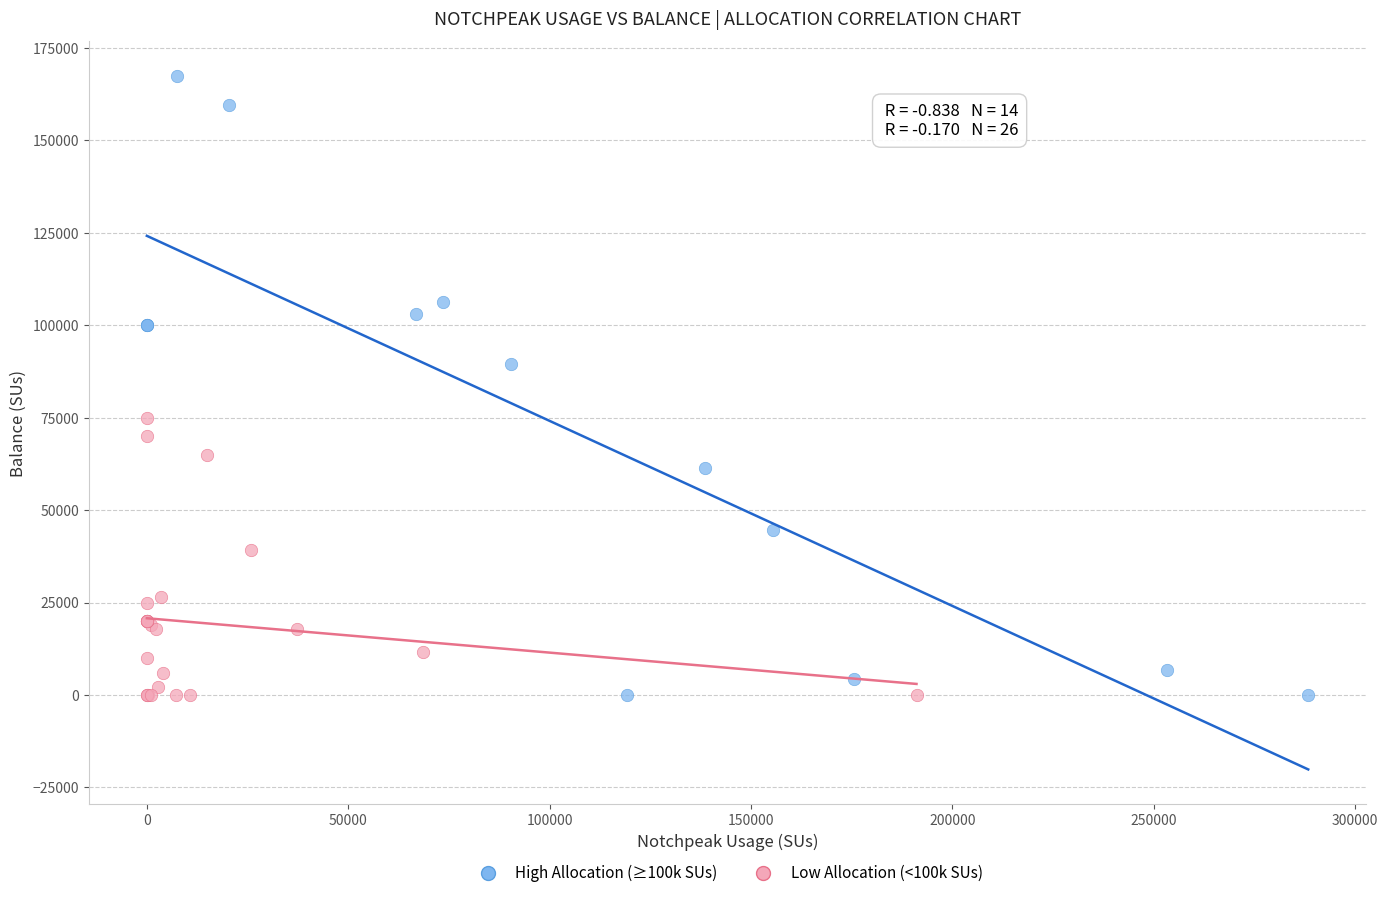

Which series contains the highest Y value?

High Allocation (≥100k SUs)